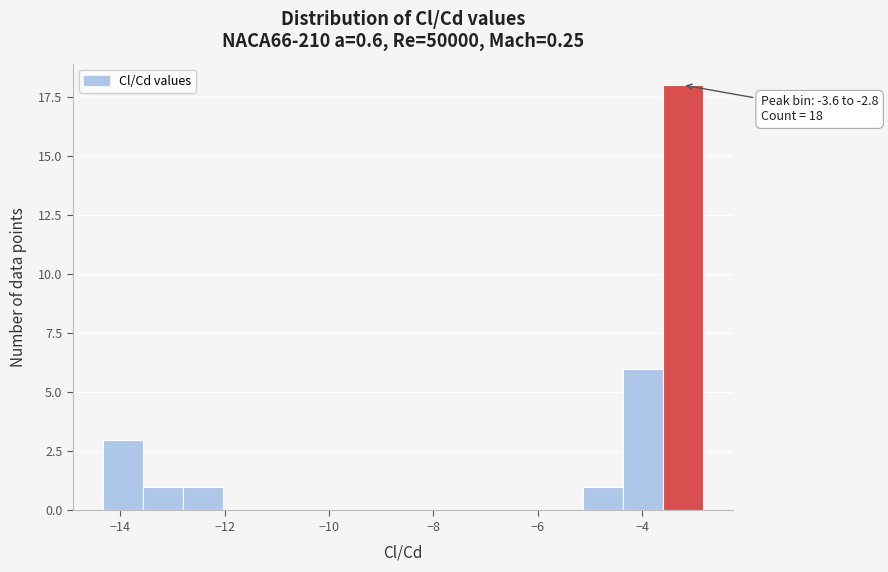

Read against the x-axis, roughly where is the centre of the tallest bar?

-3.2